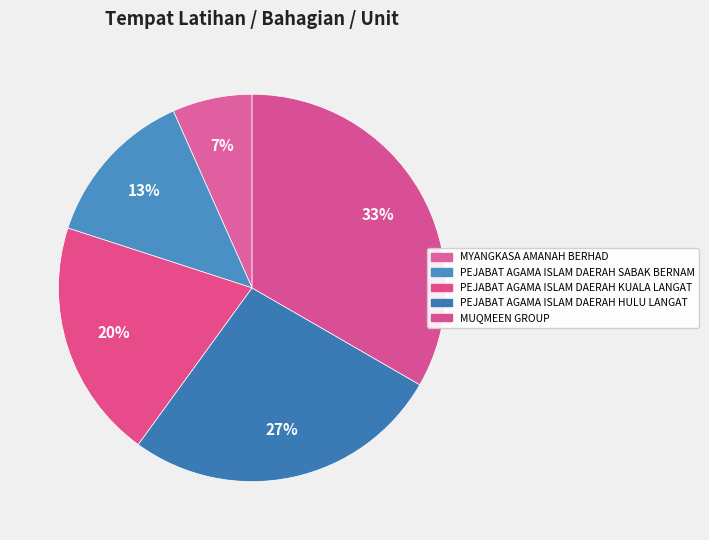

Count the number of slices in the pie.

5